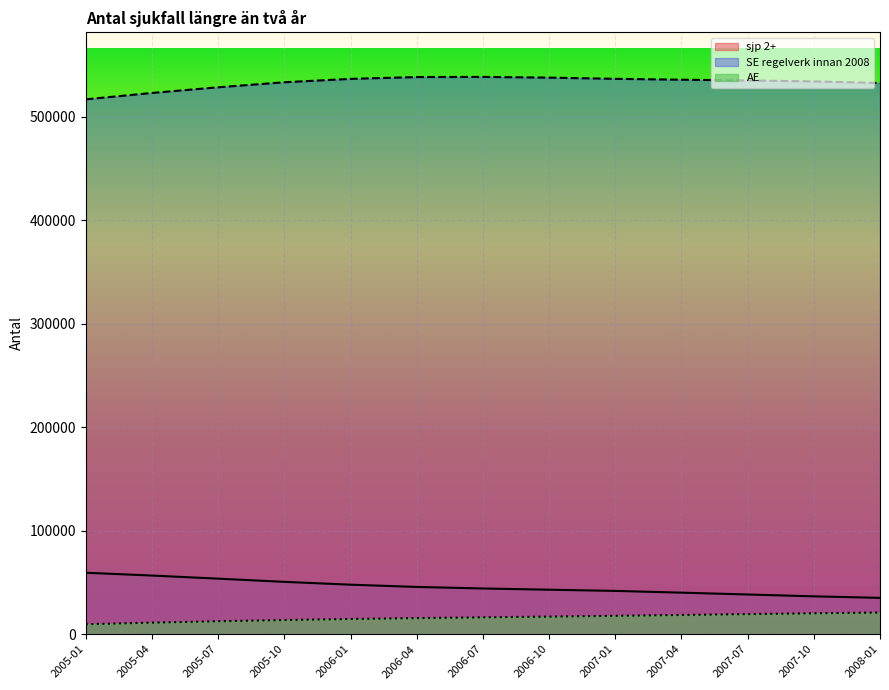

What position from the right is 2008-01?

1